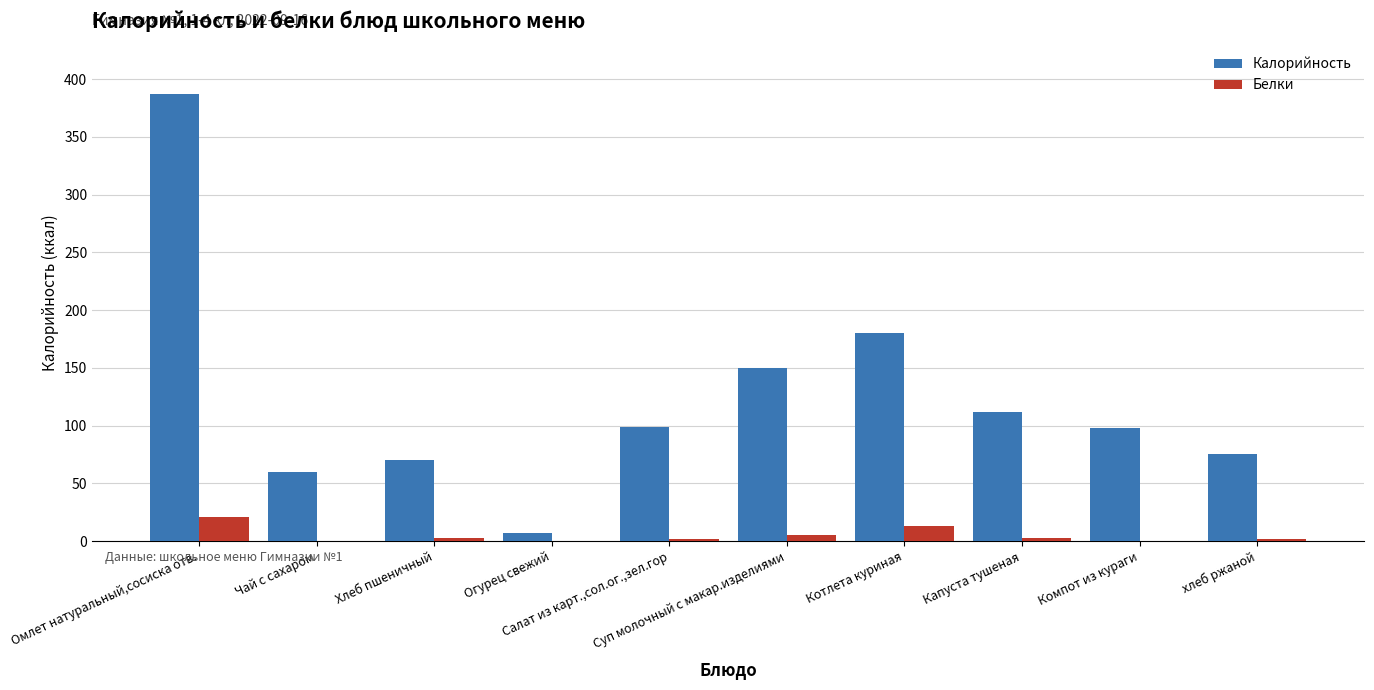

The Калорийность series shows 112.0 at Капуста тушеная. True or false?

True